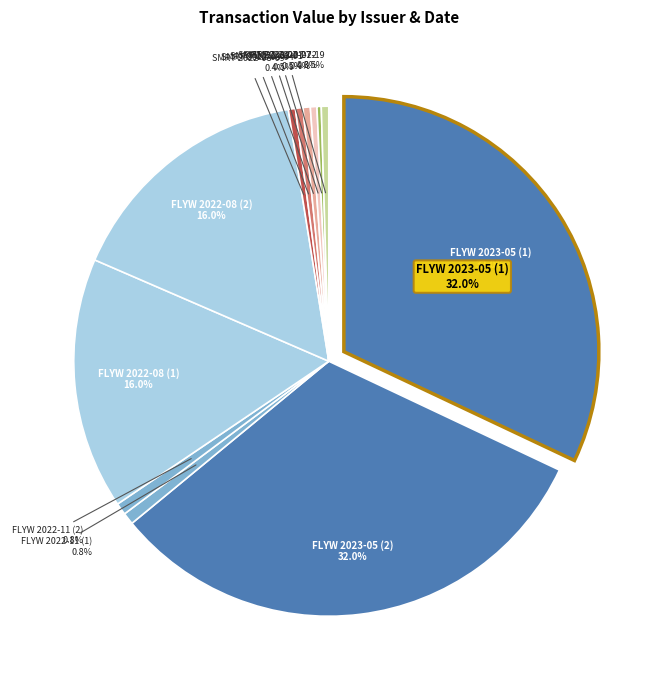

Which slice is the largest?

FLYW 2023-05 (1)